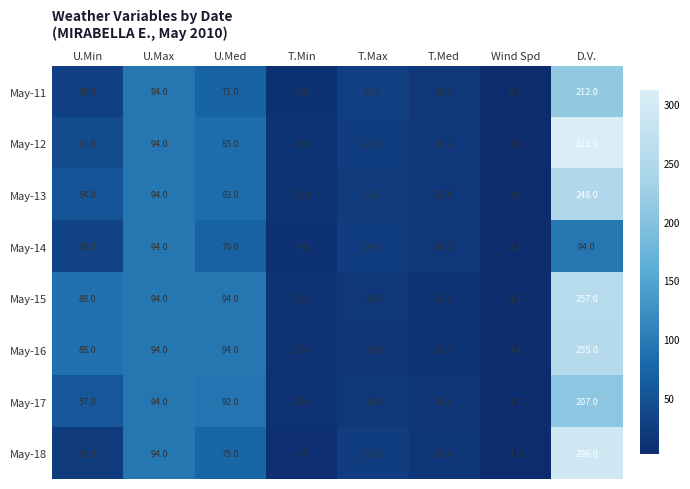

Which series has the largest total across all categories?

May-12